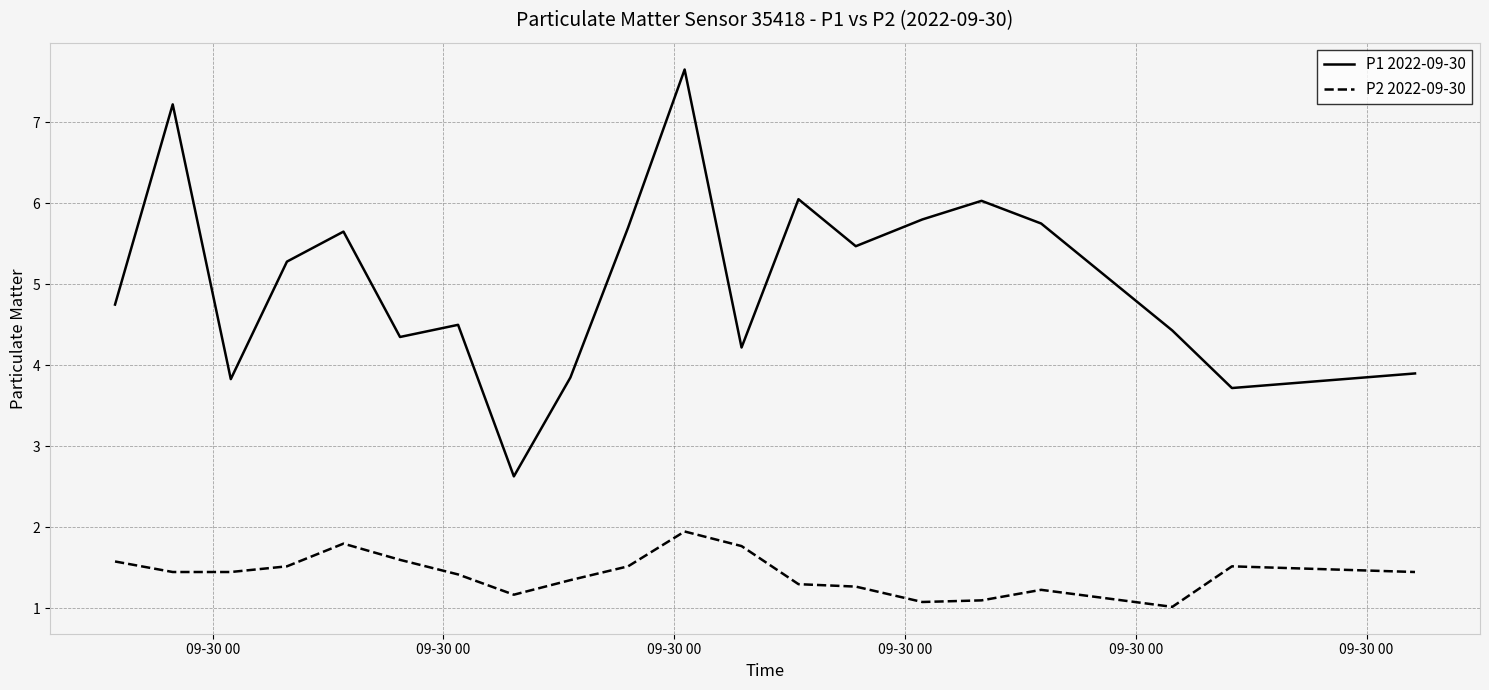

What is the sum of all P2 2022-09-30 values?

28.6